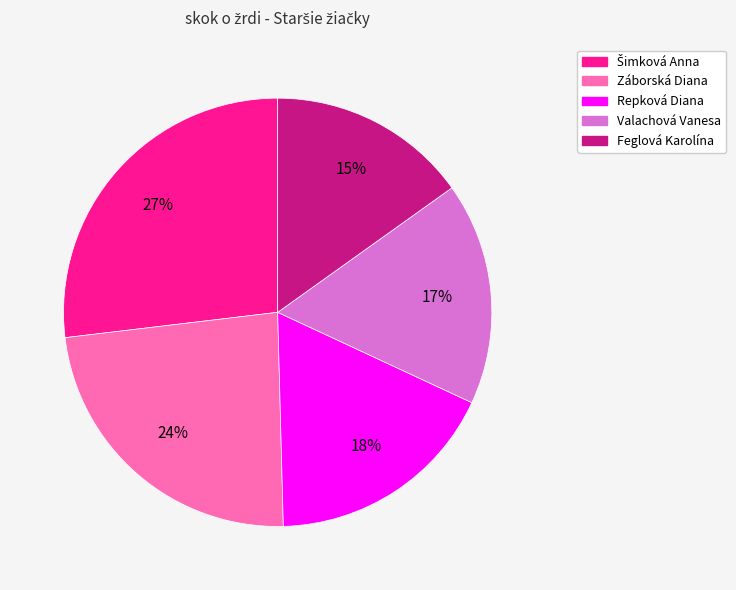

Between Repková Diana and Feglová Karolína, which is larger?

Repková Diana